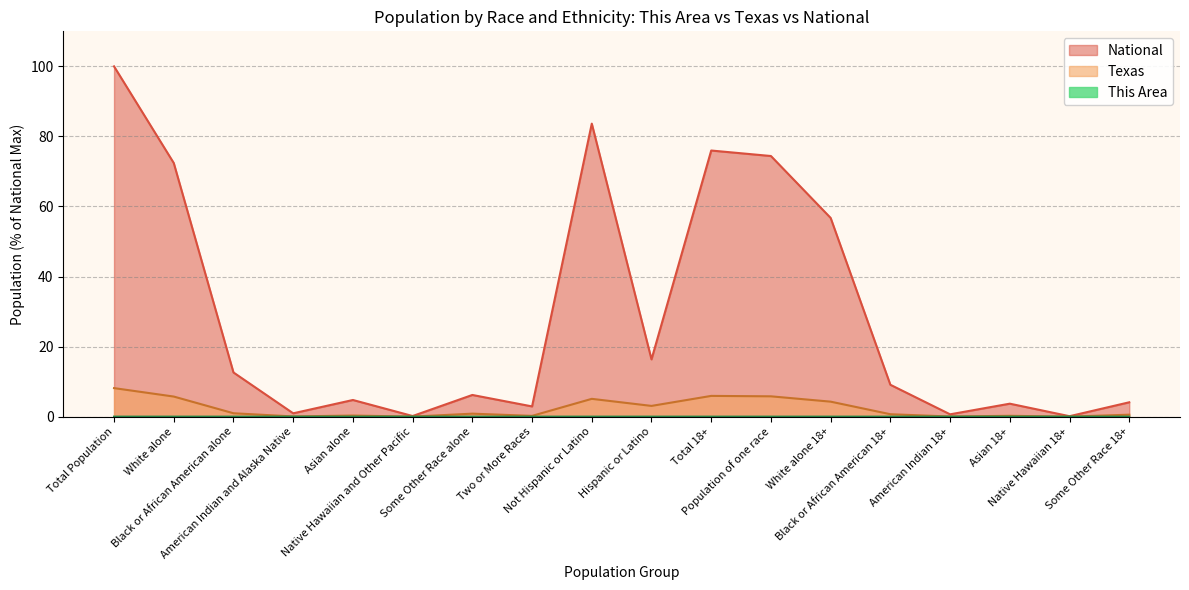

What is the difference between the maximum and minimum values in the National series?

99.9